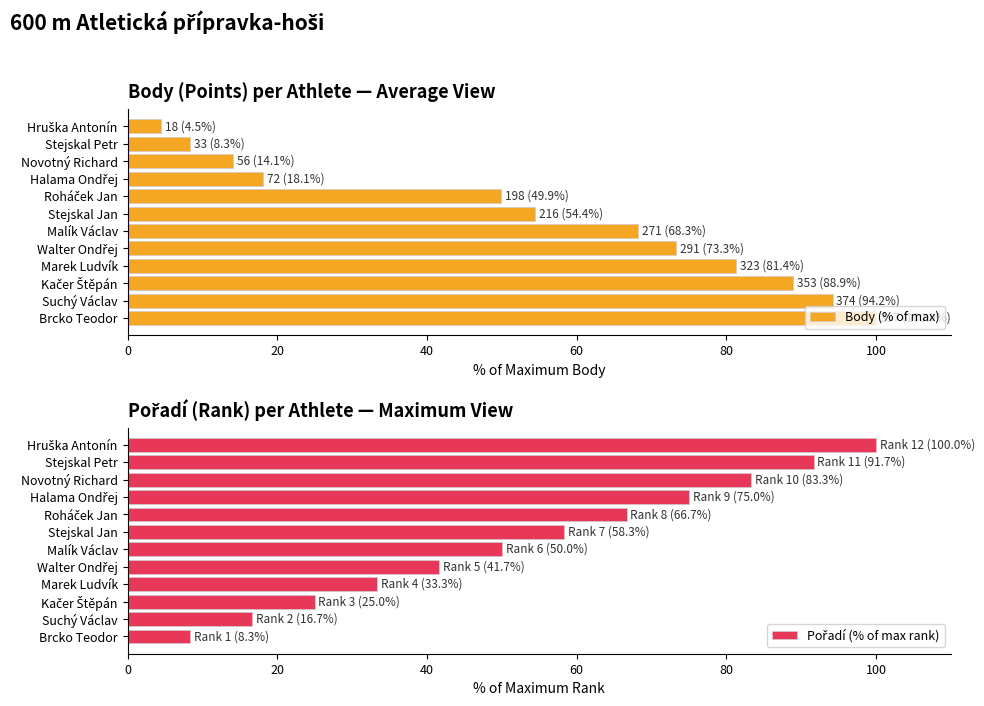

What is the value of the Pořadí (% of max rank) bar at the 12th from the left?

100.0